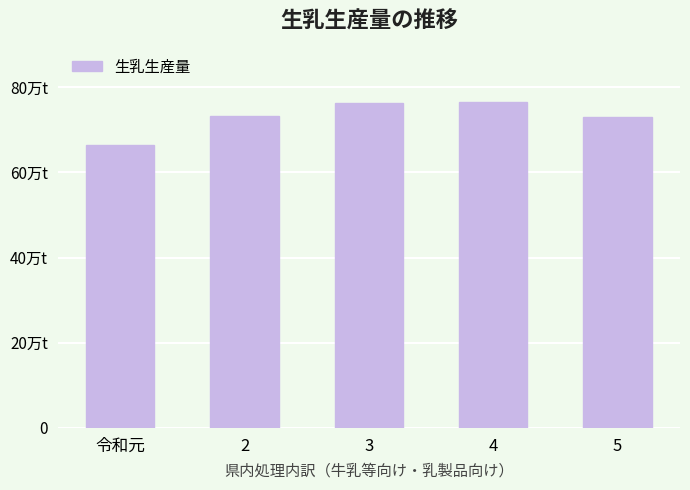

List the labels in order of value, smallest first.

令和元, 5, 2, 3, 4